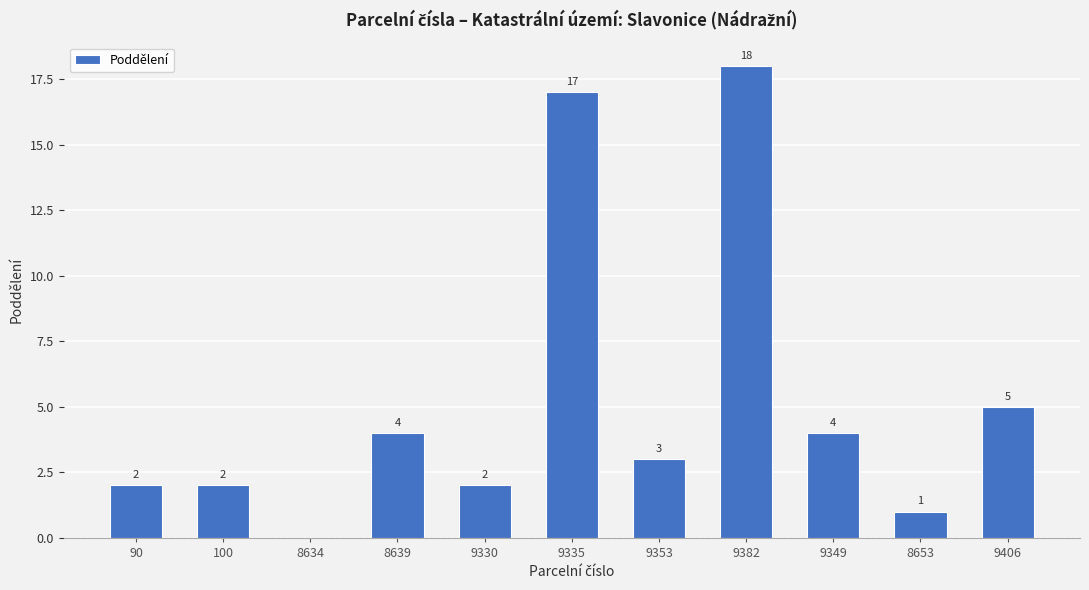

What is the sum of all values?

58